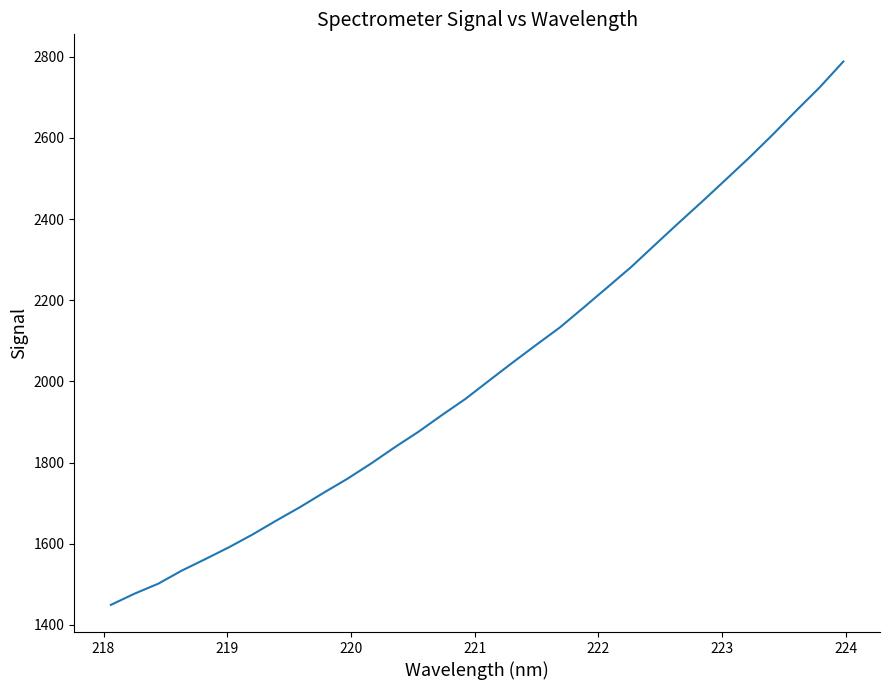

What is the difference between the maximum and minimum values?

1338.7